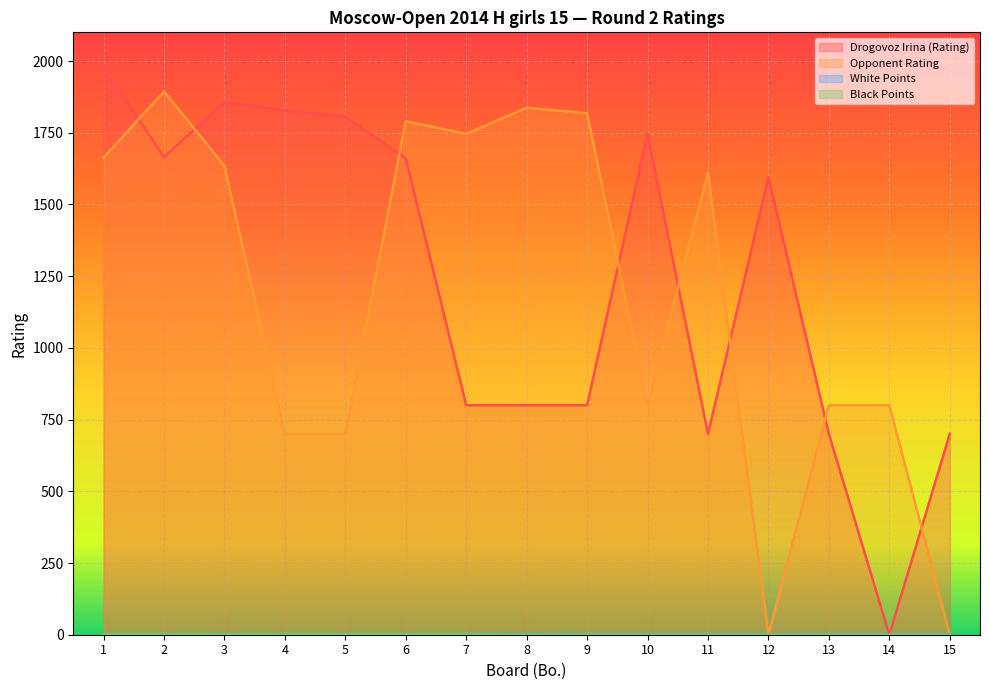

True or false: Opponent Rating has more than 1 points higher than both neighbors.

True